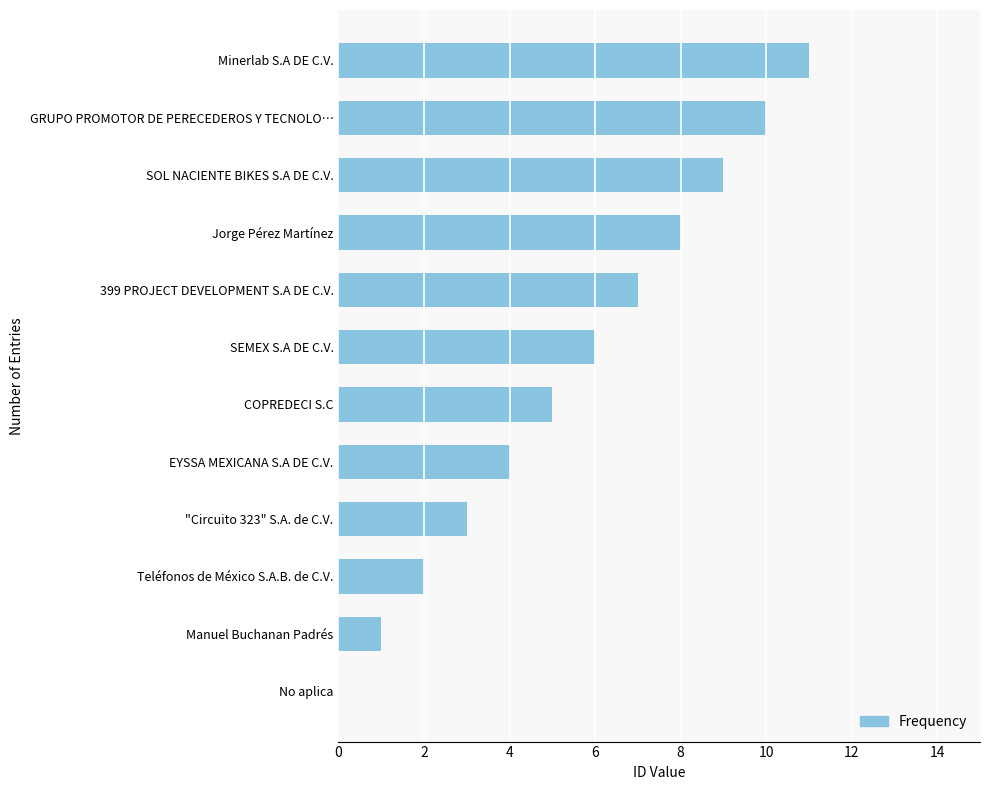

What is the sum of the values at SEMEX S.A DE C.V. and Teléfonos de México S.A.B. de C.V.?

8